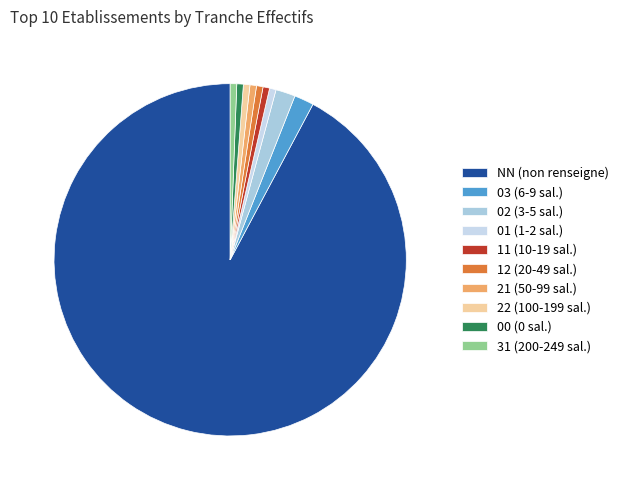

Count the number of slices in the pie.

10